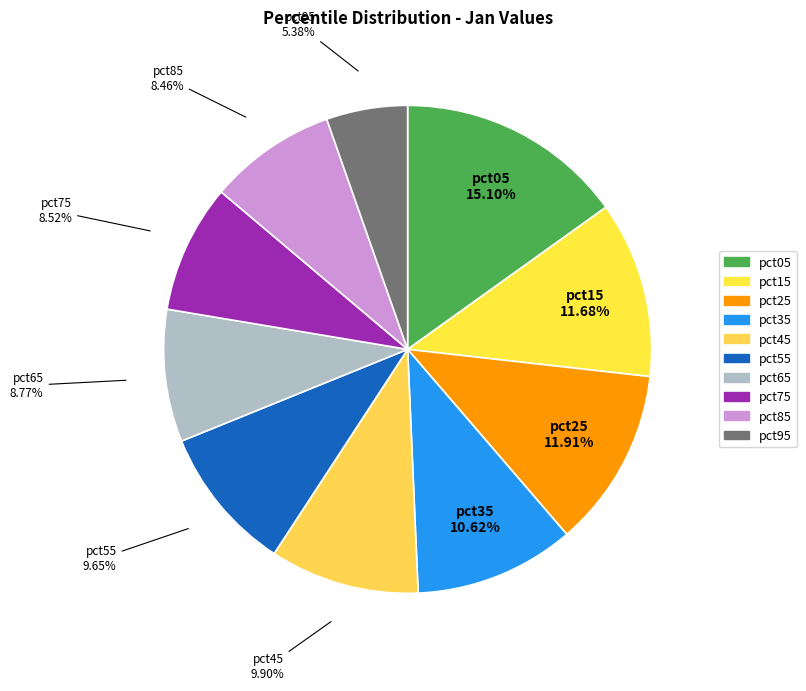

Is the sum of pct65 and pct45 greater than half?

No